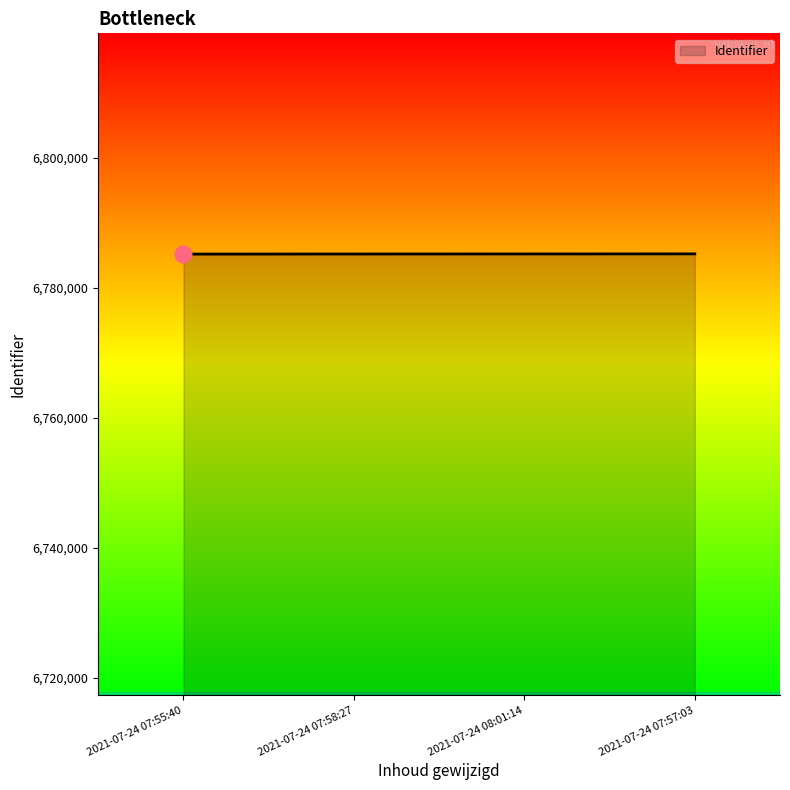

What is the ratio of the value at 2021-07-24 08:01:14 to the value at 2021-07-24 07:55:40?

1.0